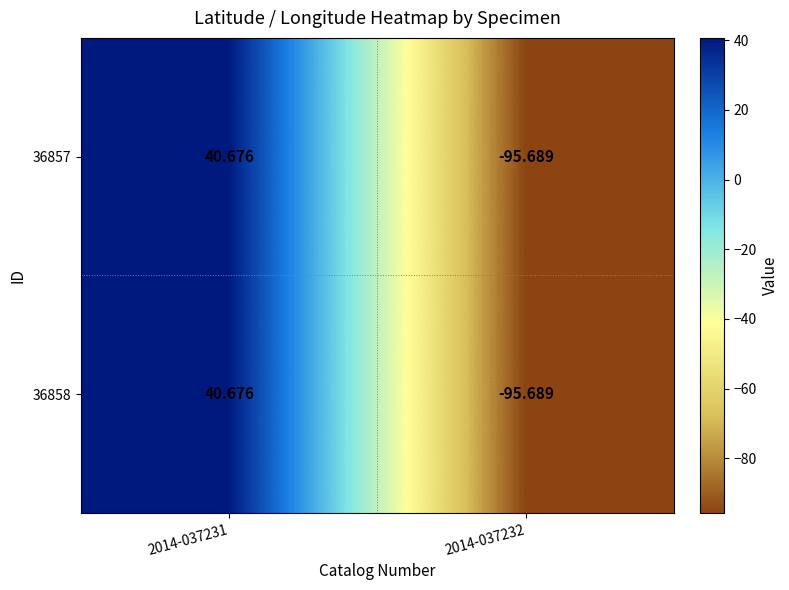

What is the maximum value shown in the chart?

40.7